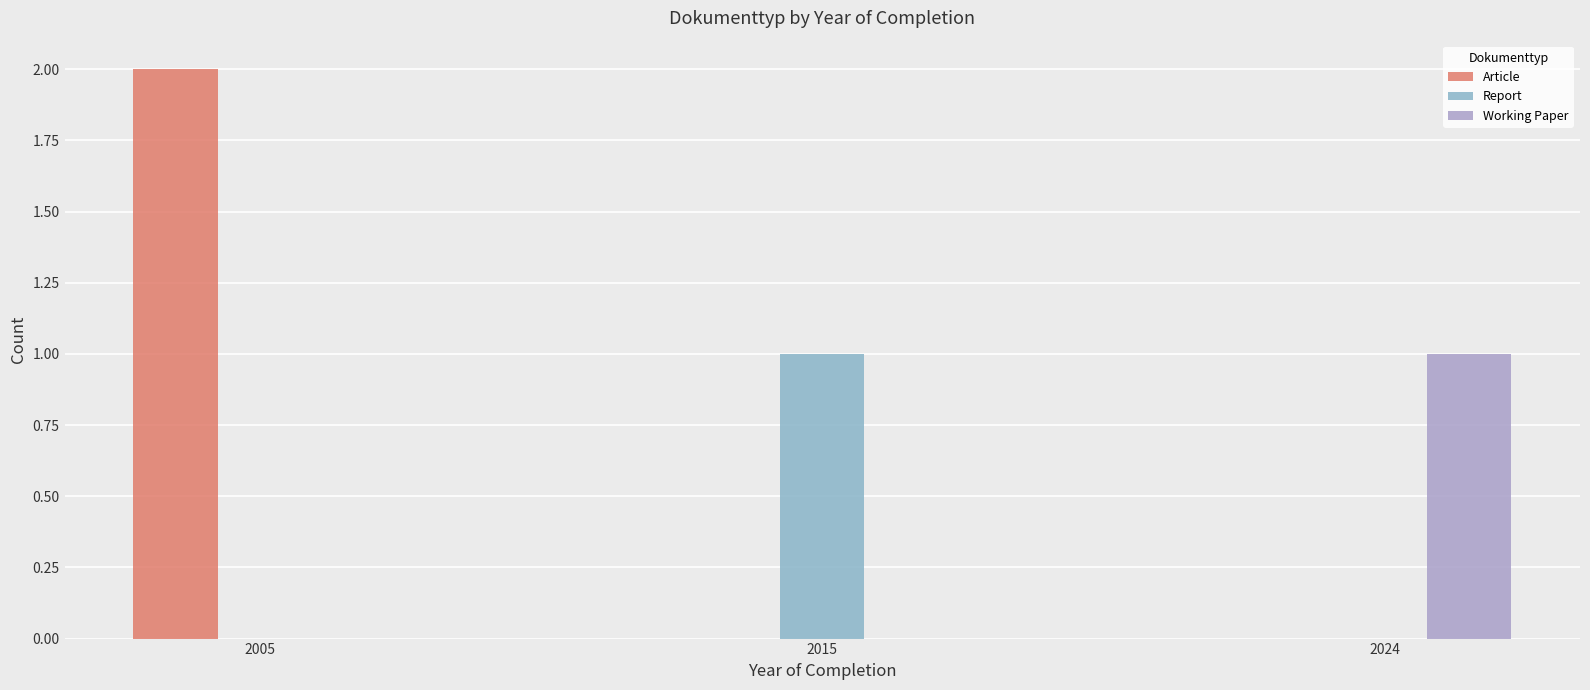

How many data points does each series have?

3